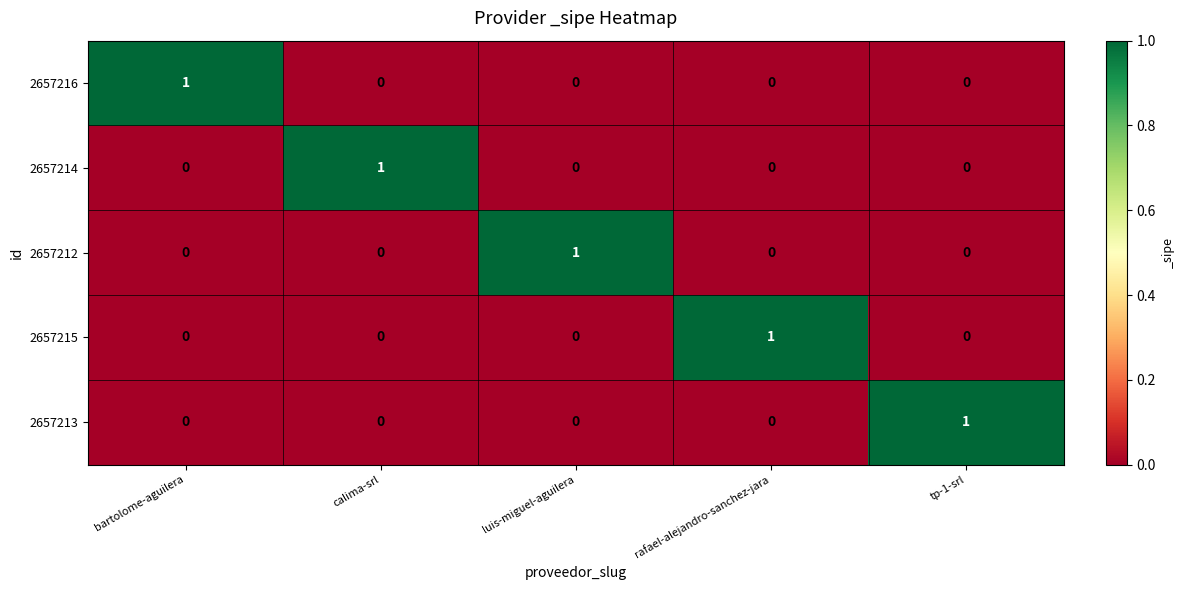

At how many categories does at least one series exceed 0?

5